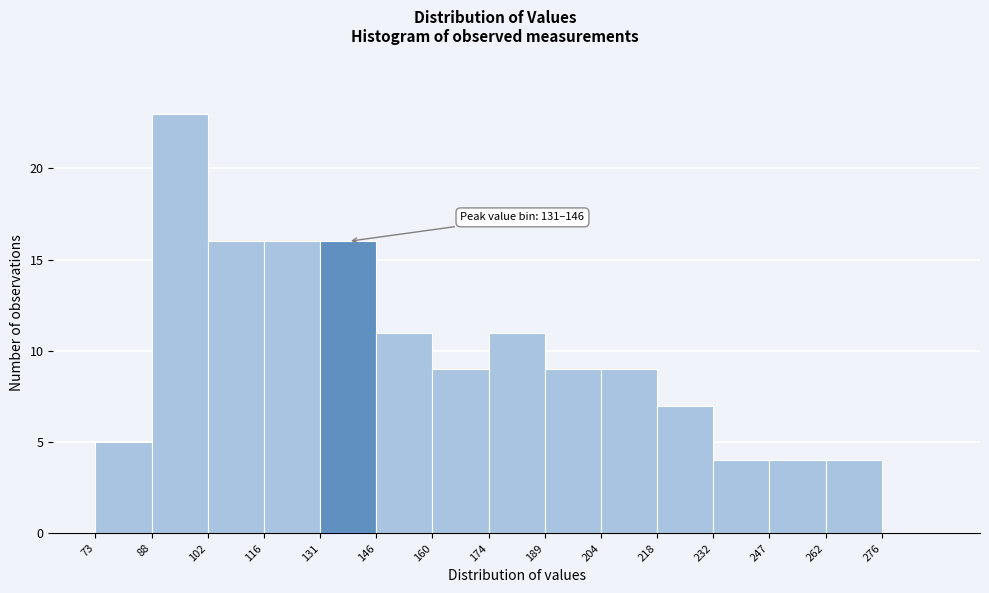

Over which range of the x-axis is the bar tallest?

87.5 to 102.0